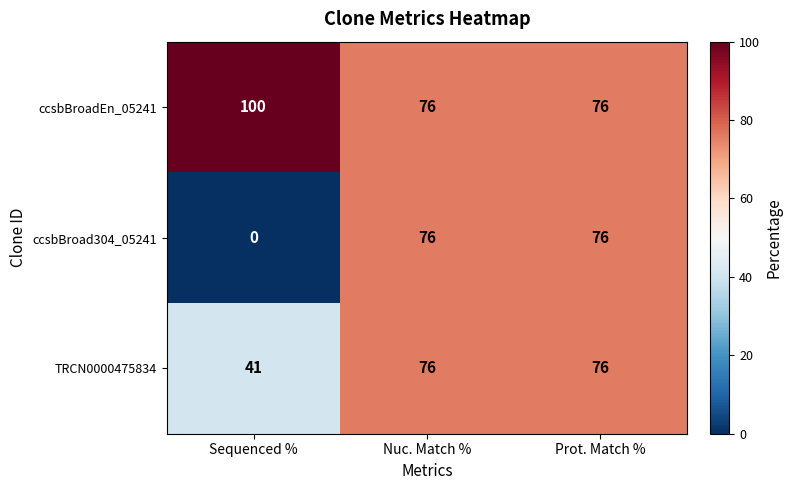

Reading left to right, extract all data points from this chart.

ccsbBroadEn_05241: 100	76	76
ccsbBroad304_05241: 0	76	76
TRCN0000475834: 41	76	76